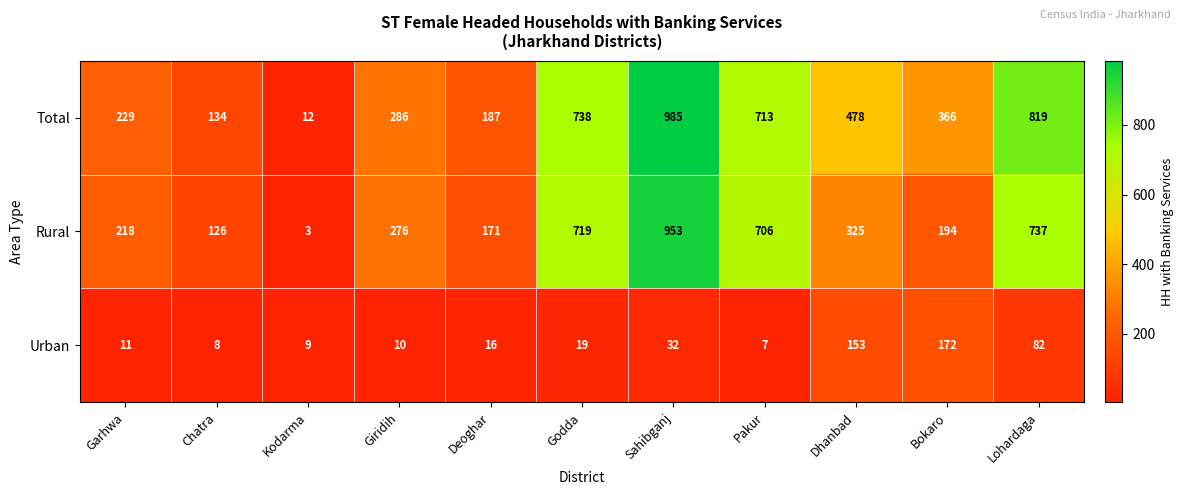

What is the highest value of the Rural series?

953